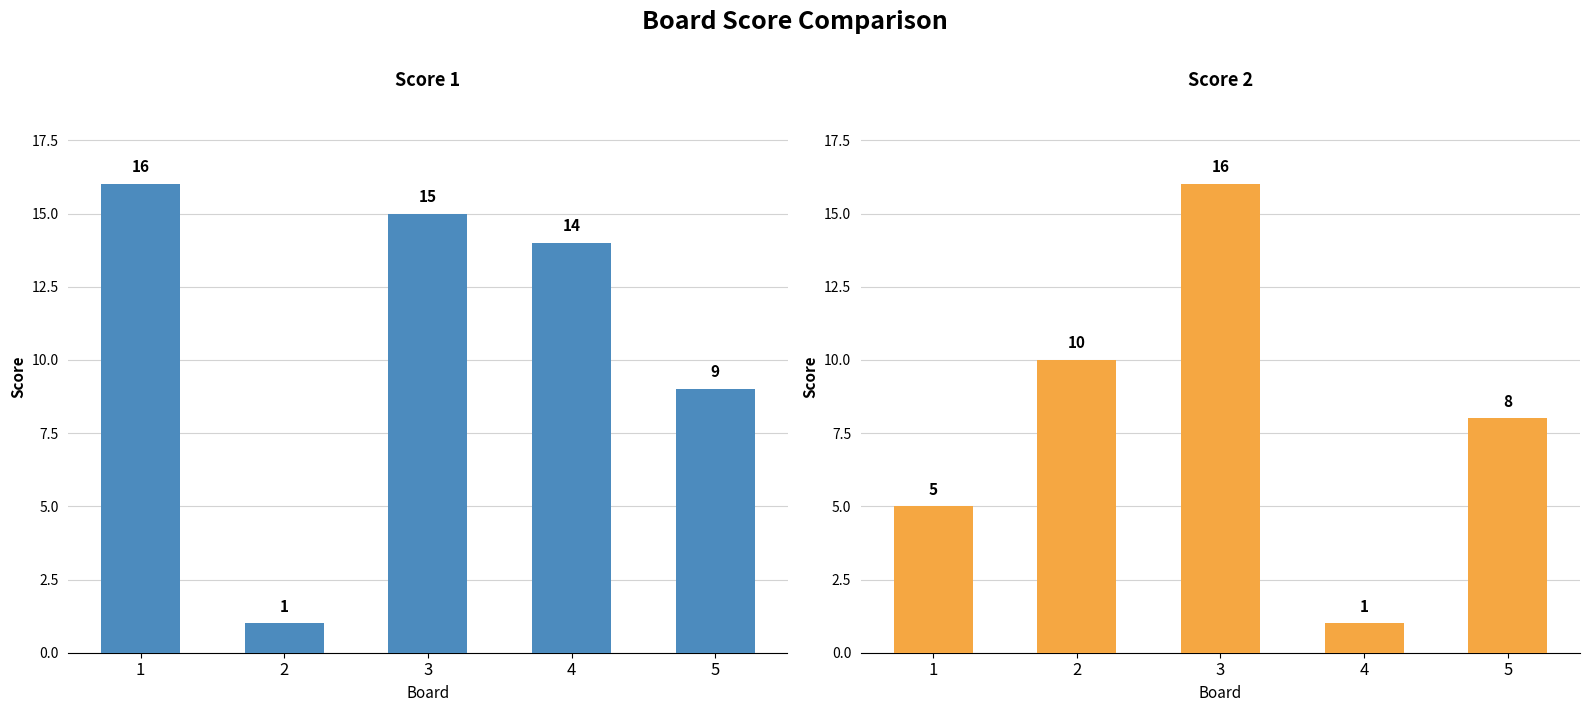

Are the bars grouped side by side (vs. stacked)?

Yes